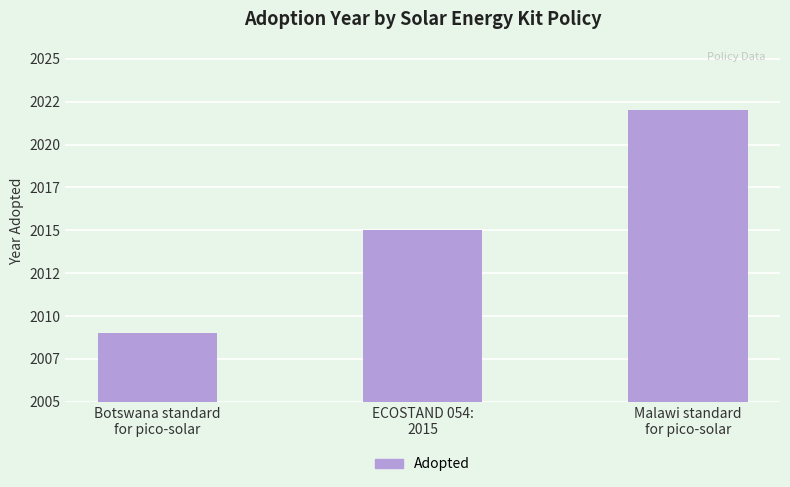

Does the chart contain any negative values?

No